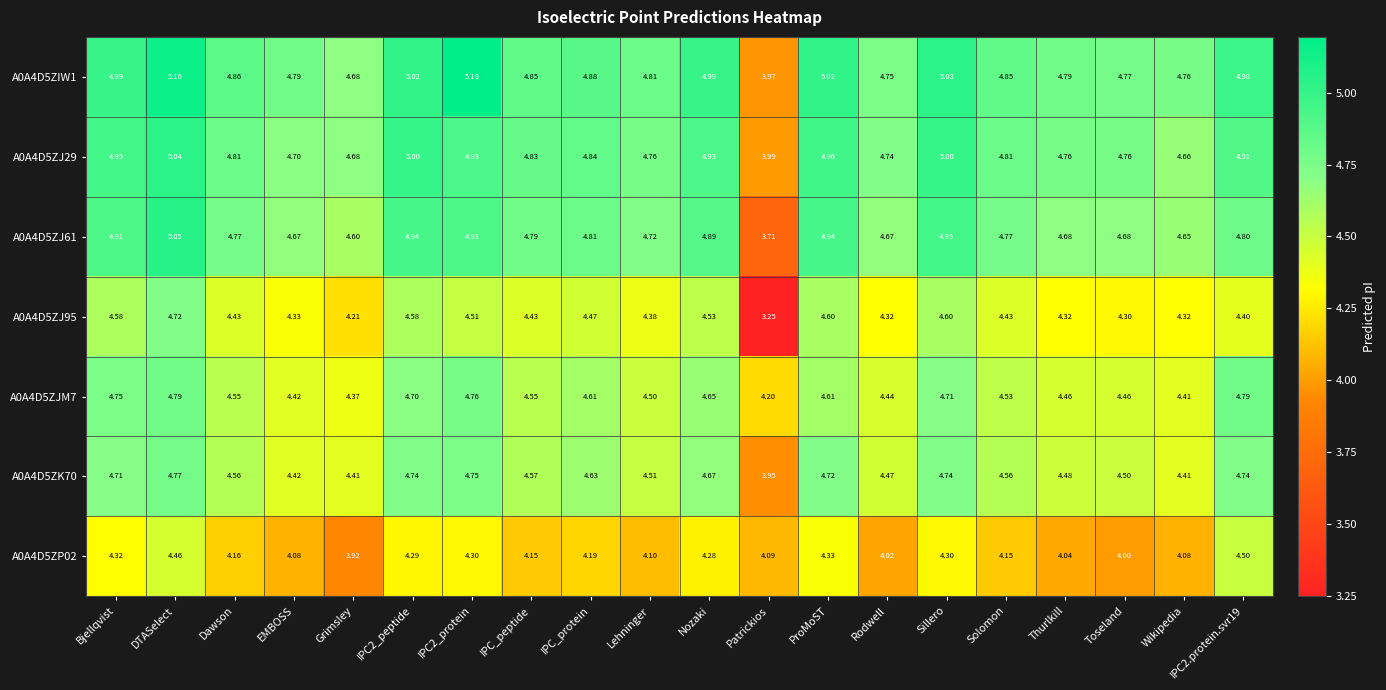

At which category is the sum across all series the highest?

DTASelect